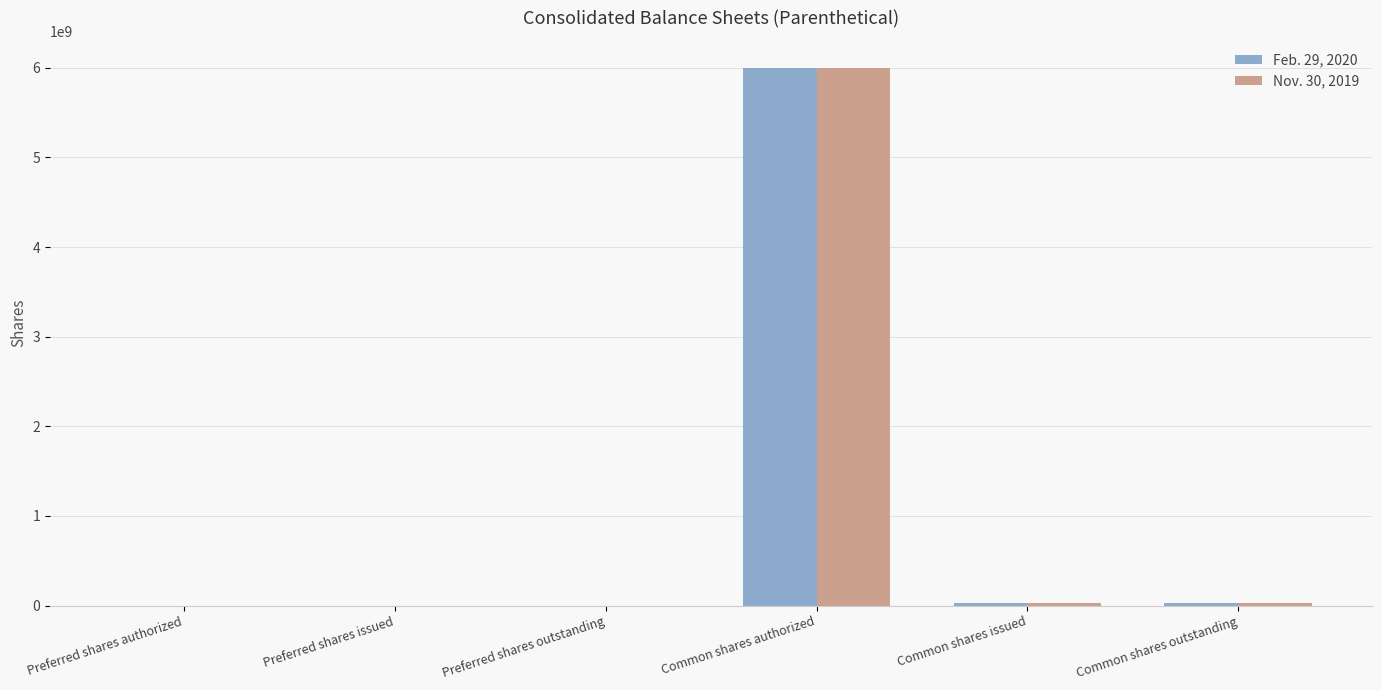

How many series are shown in this chart?

2